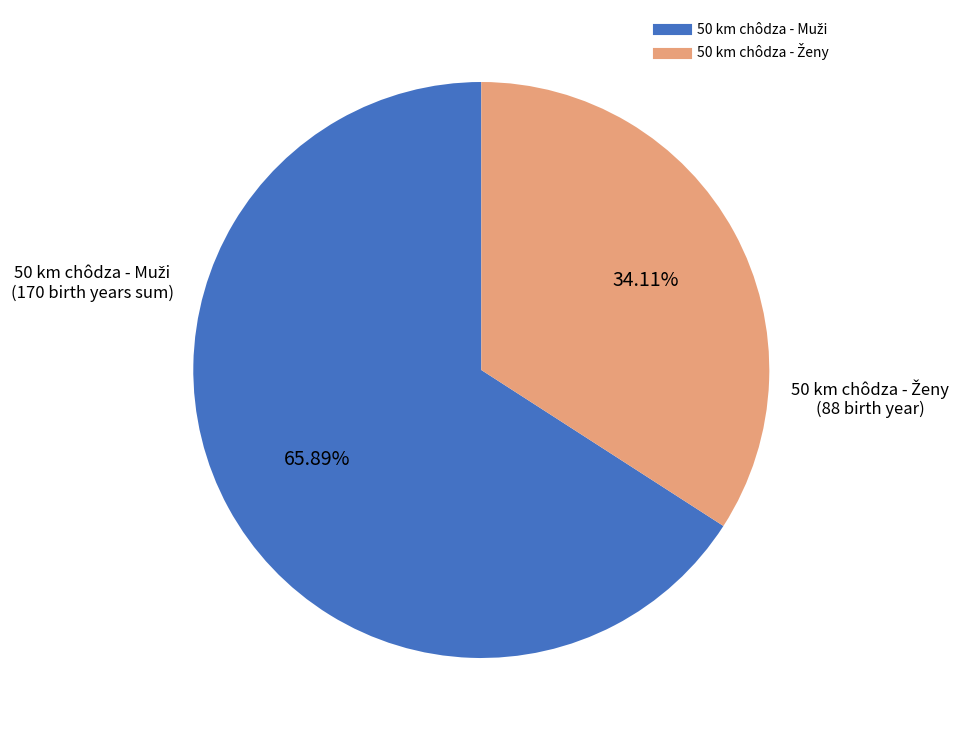

Is there any slice that represents more than half of the pie?

Yes